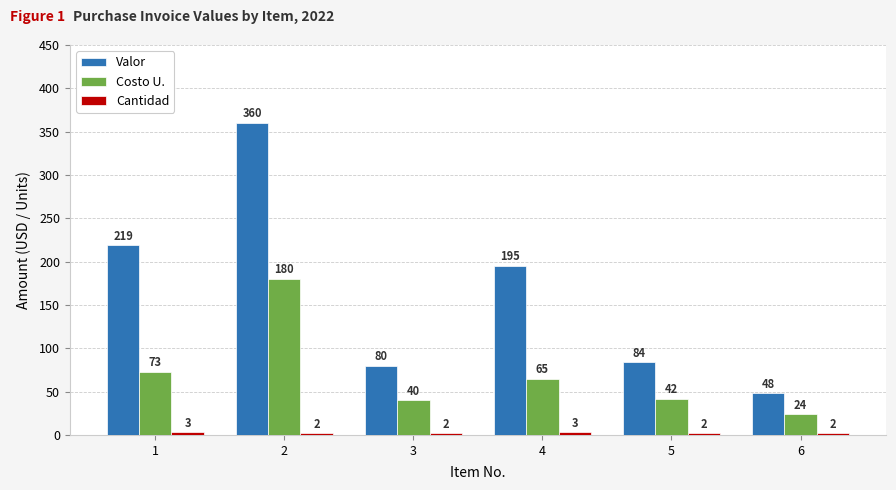

The value of Valor at 2 is 147. True or false?

False